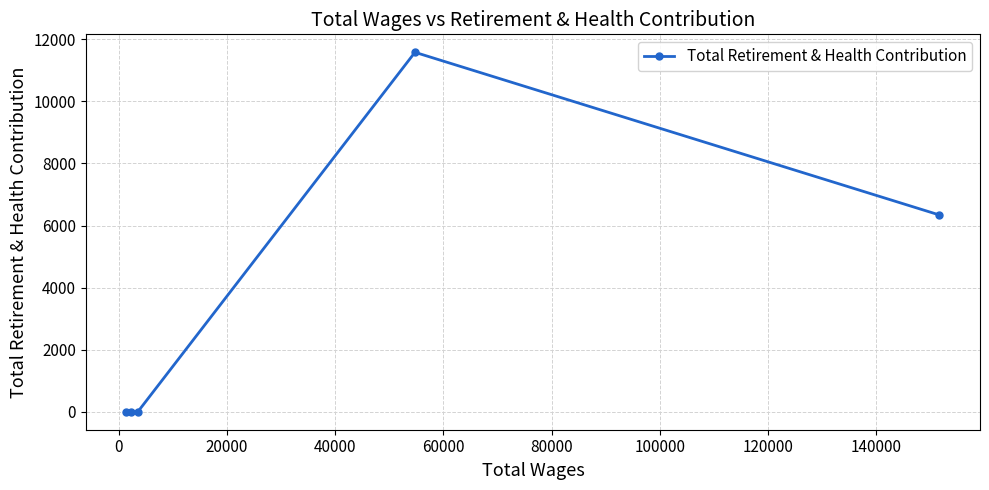

What is the greatest value displayed?

11582